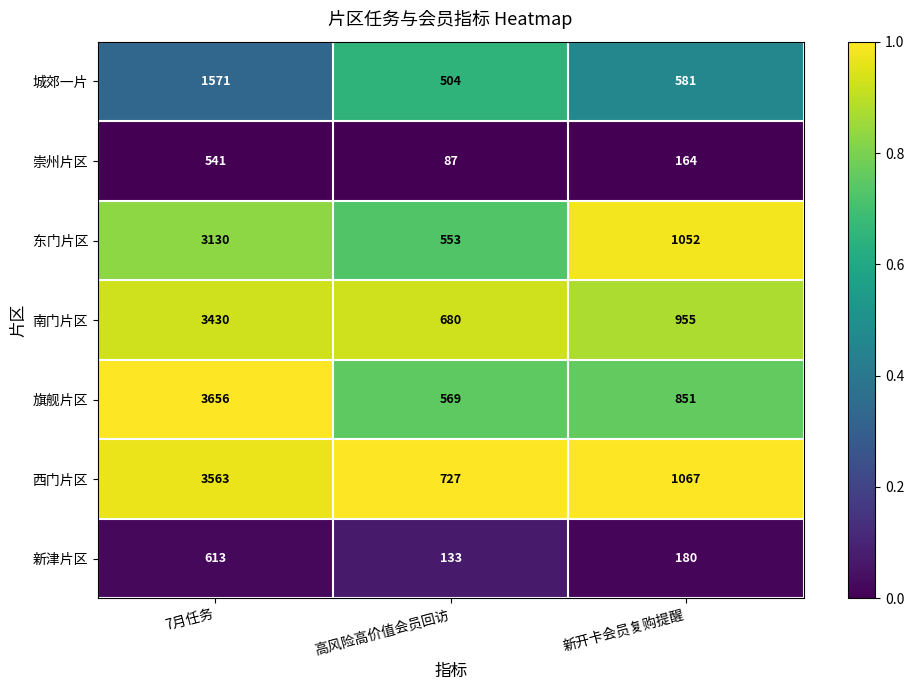

Reading right to left, extract all data points from this chart.

城郊一片: 新开卡会员复购提醒=581	高风险高价值会员回访=504	7月任务=1571
崇州片区: 新开卡会员复购提醒=164	高风险高价值会员回访=87	7月任务=541
东门片区: 新开卡会员复购提醒=1052	高风险高价值会员回访=553	7月任务=3130
南门片区: 新开卡会员复购提醒=955	高风险高价值会员回访=680	7月任务=3430
旗舰片区: 新开卡会员复购提醒=851	高风险高价值会员回访=569	7月任务=3656
西门片区: 新开卡会员复购提醒=1067	高风险高价值会员回访=727	7月任务=3563
新津片区: 新开卡会员复购提醒=180	高风险高价值会员回访=133	7月任务=613